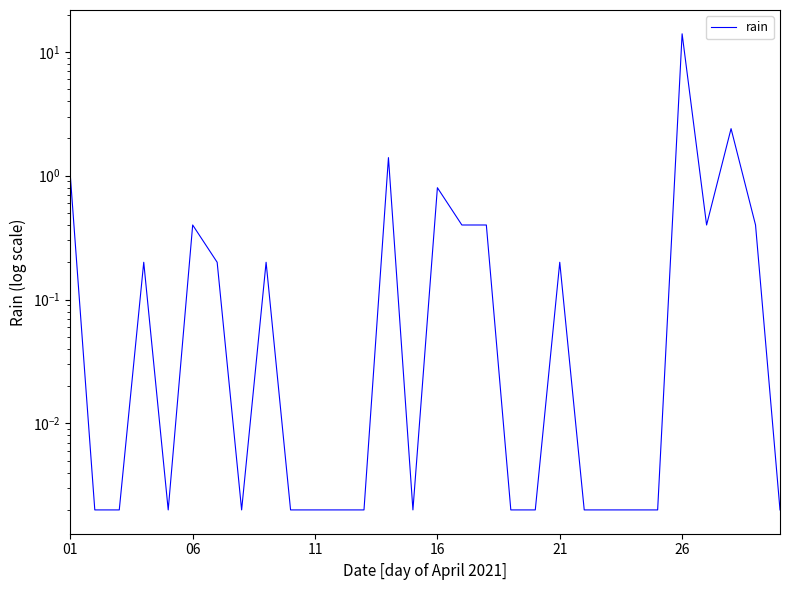

What is the value of the 16th point from the left?

0.8